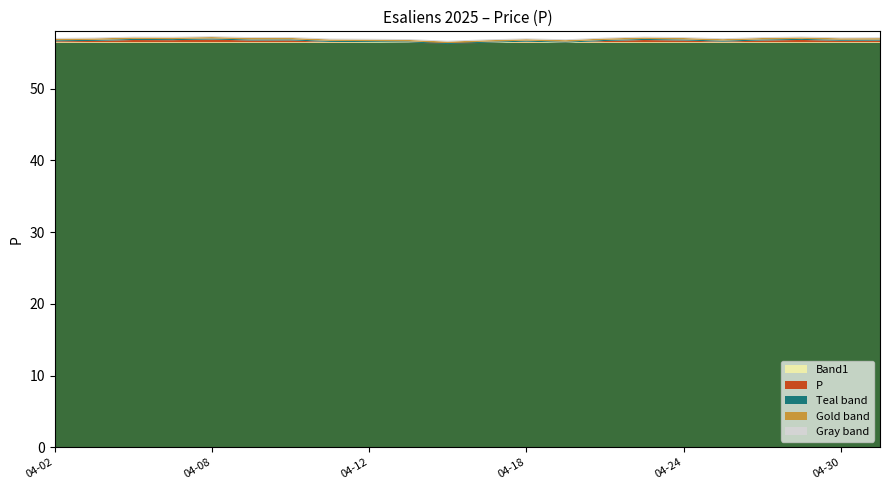

Reading right to left, transcribe all the data shown in this chart.

2024-05-02=57.0	2024-04-30=57.0	2024-04-29=57.1	2024-04-26=57.0	2024-04-25=56.8	2024-04-24=57.0	2024-04-23=57.1	2024-04-22=56.9	2024-04-19=56.7	2024-04-18=56.8	2024-04-17=56.7	2024-04-16=56.5	2024-04-15=56.7	2024-04-12=56.8	2024-04-11=56.8	2024-04-10=57.0	2024-04-09=57.0	2024-04-08=57.1	2024-04-05=57.0	2024-04-04=57.1	2024-04-03=56.9	2024-04-02=56.9